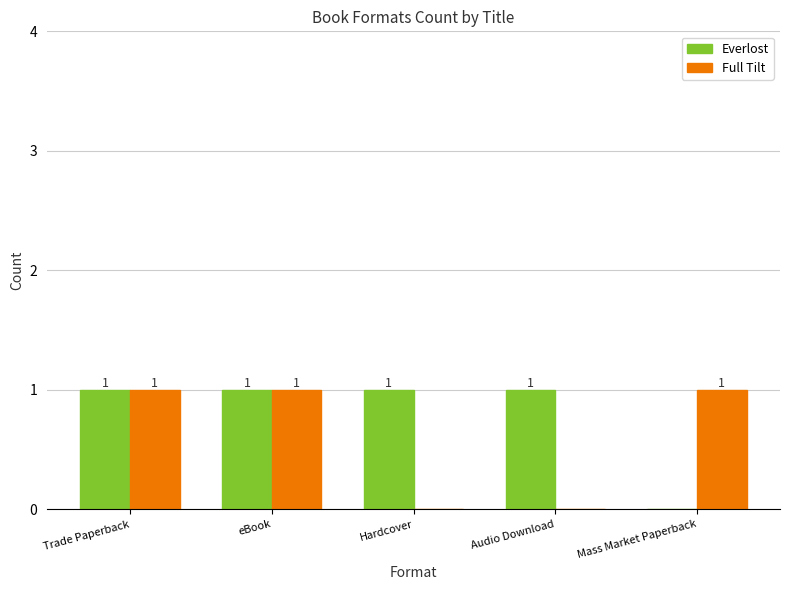

Where is Everlost nearest to the value 0?

Mass Market Paperback